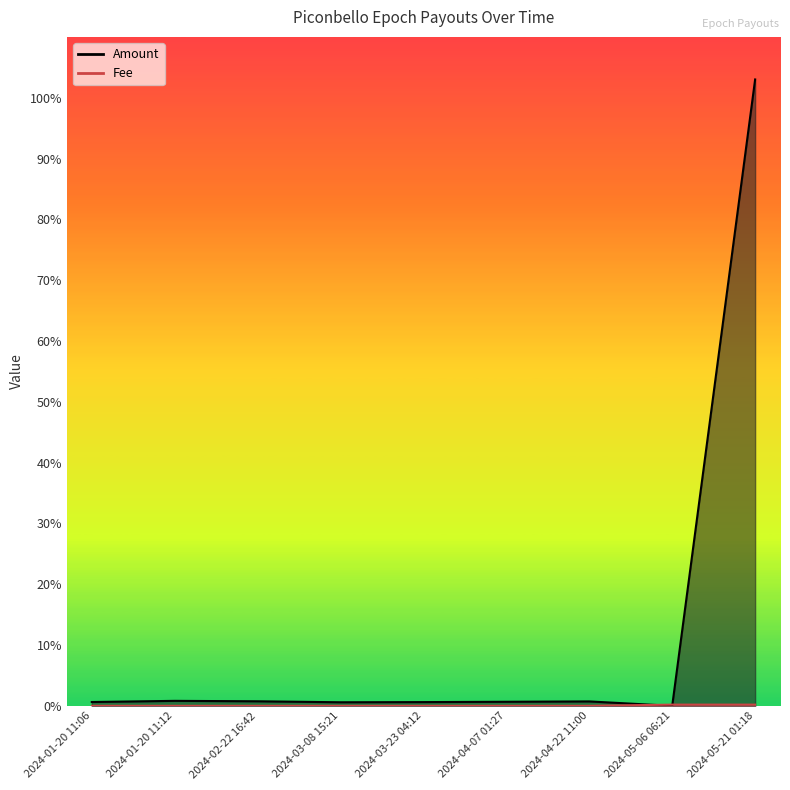

Reading right to left, transcribe all the data shown in this chart.

Amount: 2024-05-21 01:18=103.0	2024-05-06 06:21=0.0	2024-04-22 11:00=0.7	2024-04-07 01:27=0.7	2024-03-23 04:12=0.6	2024-03-08 15:21=0.6	2024-02-22 16:42=0.7	2024-01-20 11:12=0.8	2024-01-20 11:06=0.6
Fee: 2024-05-21 01:18=0.2	2024-05-06 06:21=0.2	2024-04-22 11:00=0.0	2024-04-07 01:27=0.0	2024-03-23 04:12=0.0	2024-03-08 15:21=0.0	2024-02-22 16:42=0.0	2024-01-20 11:12=0.0	2024-01-20 11:06=0.0